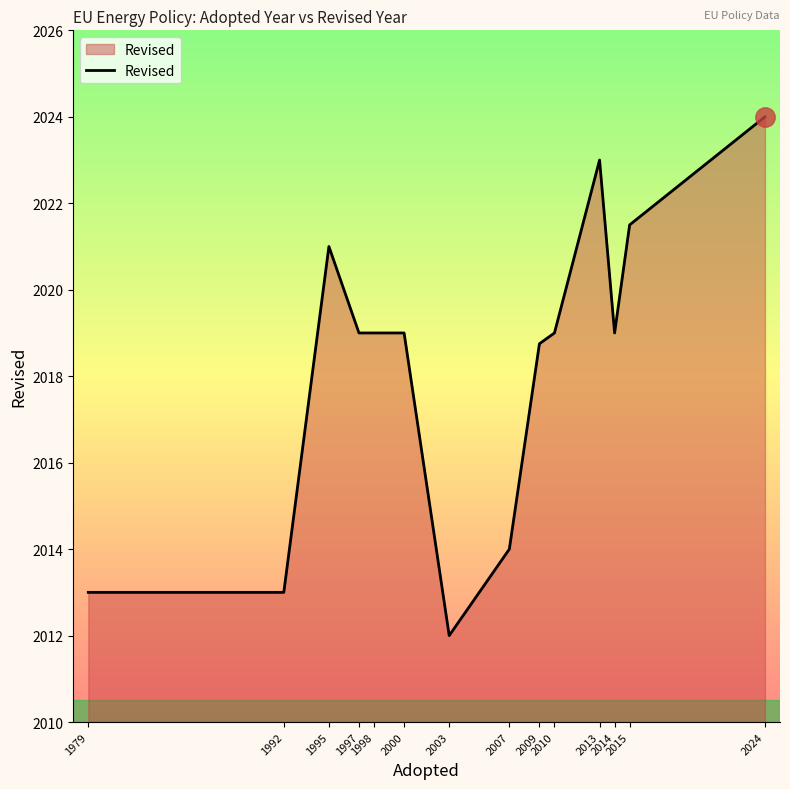

The value at 1998 is 1269.3. True or false?

False